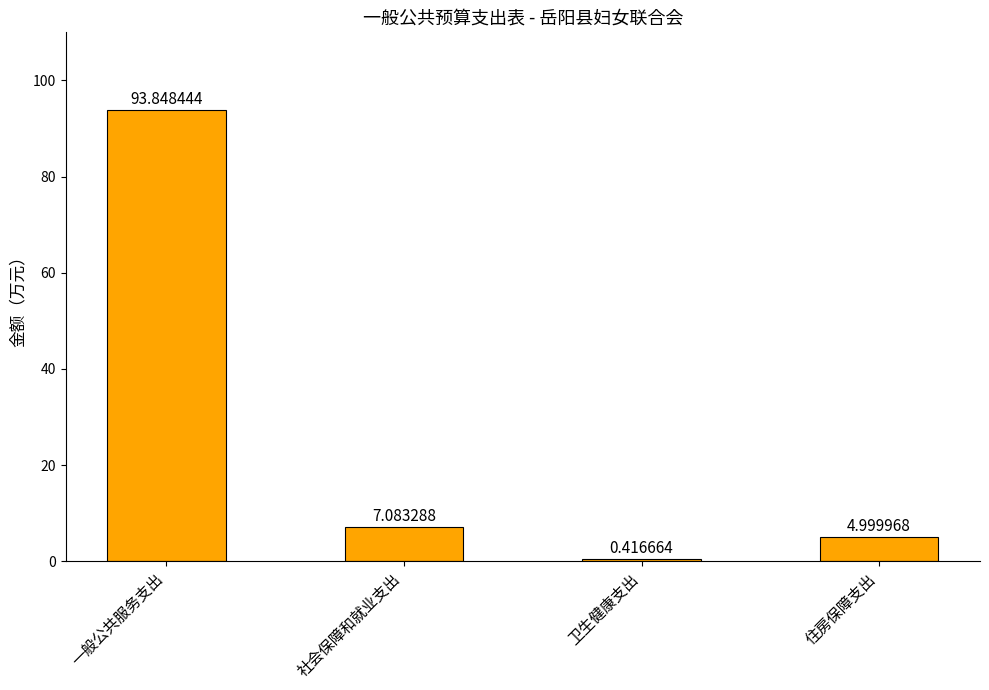

What is the label of the 4th bar from the left?

住房保障支出